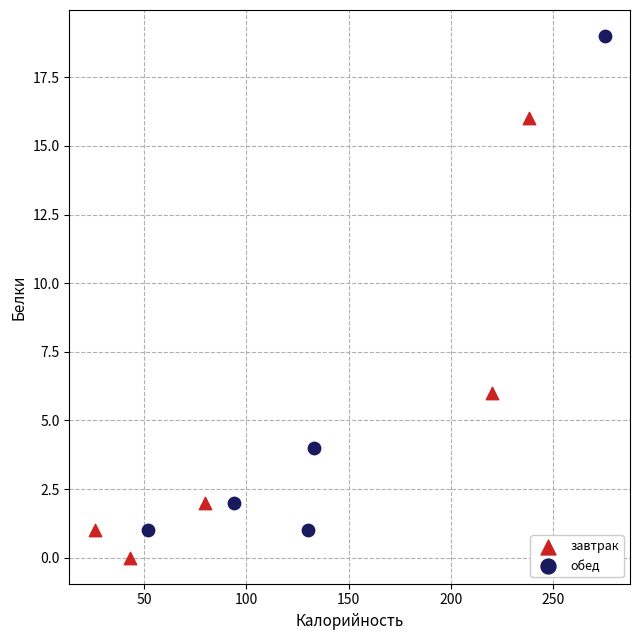

Which series has the widest spread of Y values?

обед